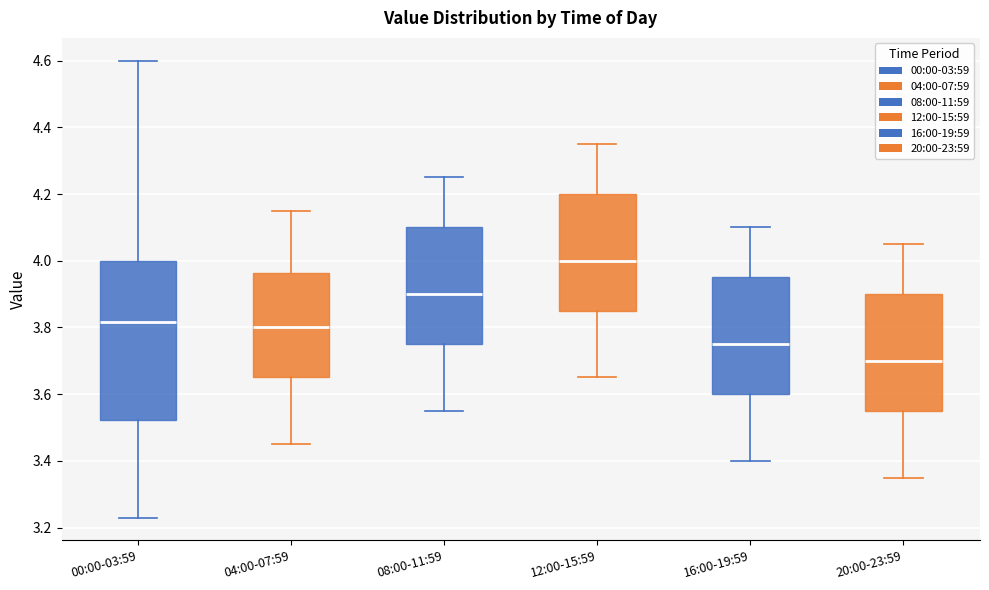

Reading left to right, read every box against the y-axis: the position of its median line, the range the box covers, and the ends of its whiskers. The values are not printed on the chart, so give them approximately, as read against the axis.

00:00-03:59: median 3.82, box 3.52 to 4.00, whiskers 3.24 to 4.60
04:00-07:59: median 3.80, box 3.66 to 3.96, whiskers 3.46 to 4.16
08:00-11:59: median 3.90, box 3.76 to 4.10, whiskers 3.56 to 4.26
12:00-15:59: median 4.00, box 3.86 to 4.20, whiskers 3.66 to 4.36
16:00-19:59: median 3.76, box 3.60 to 3.96, whiskers 3.40 to 4.10
20:00-23:59: median 3.70, box 3.56 to 3.90, whiskers 3.36 to 4.06